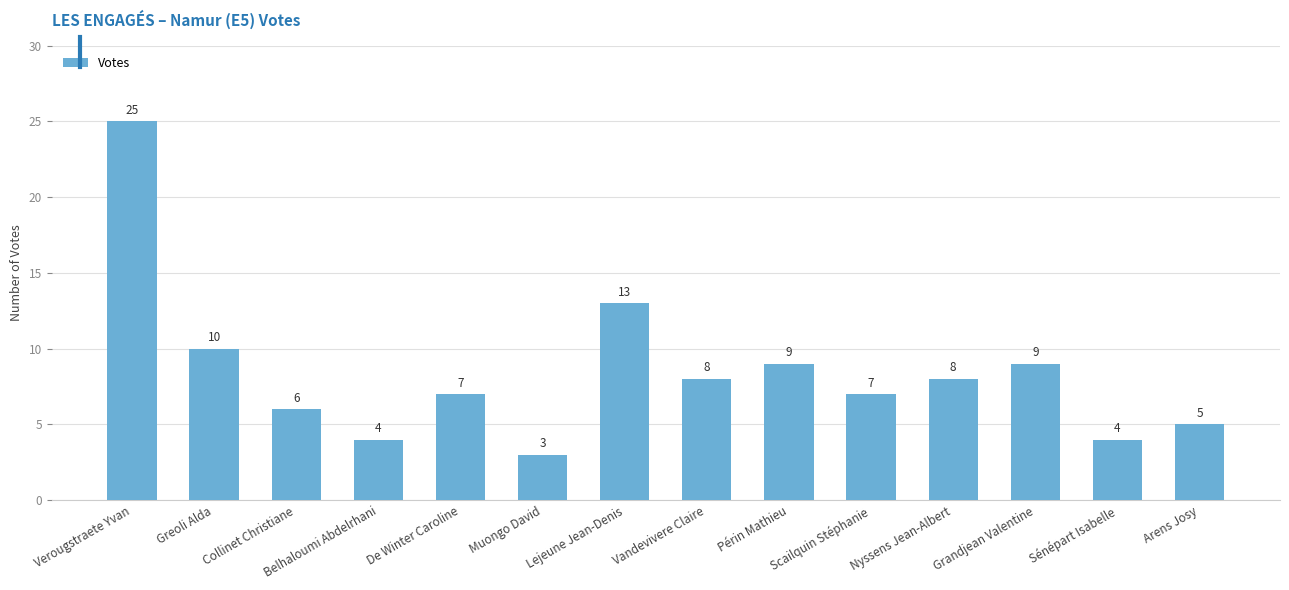

What is the change in value from Belhaloumi Abdelrhani to Nyssens Jean-Albert?

+4